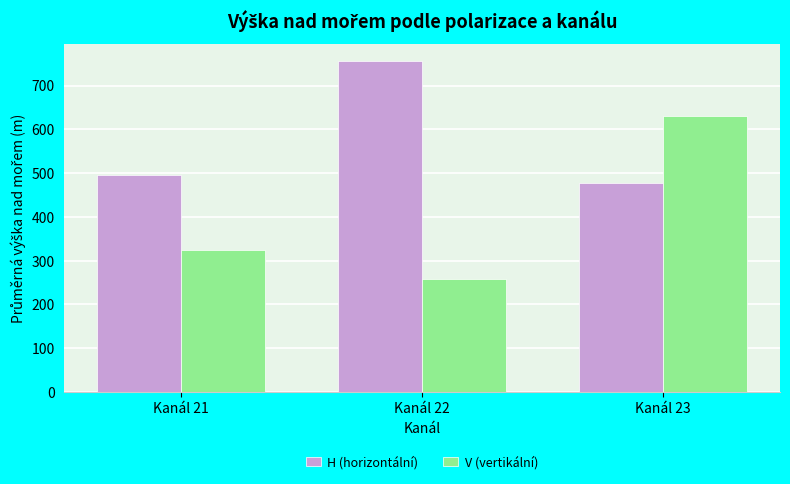

At which label does H (horizontální) first exceed 494?

Kanál 21